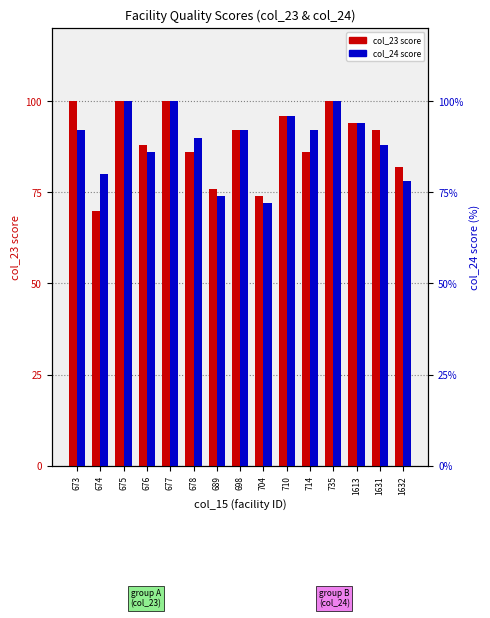

Reading left to right, transcribe all the data shown in this chart.

col_23: 100	70	100	88	100	86	76	92	74	96	86	100	94	92	82
col_24: 92	80	100	86	100	90	74	92	72	96	92	100	94	88	78